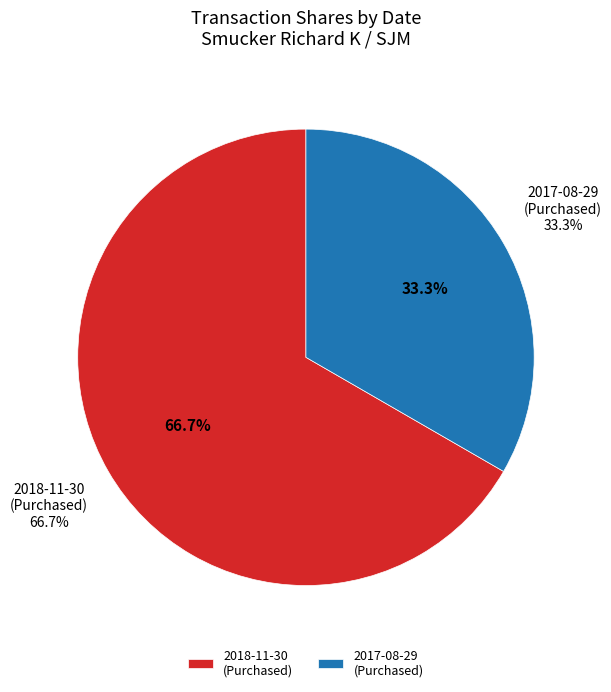

Which slice is the largest?

2018-11-30 (20000 shares)